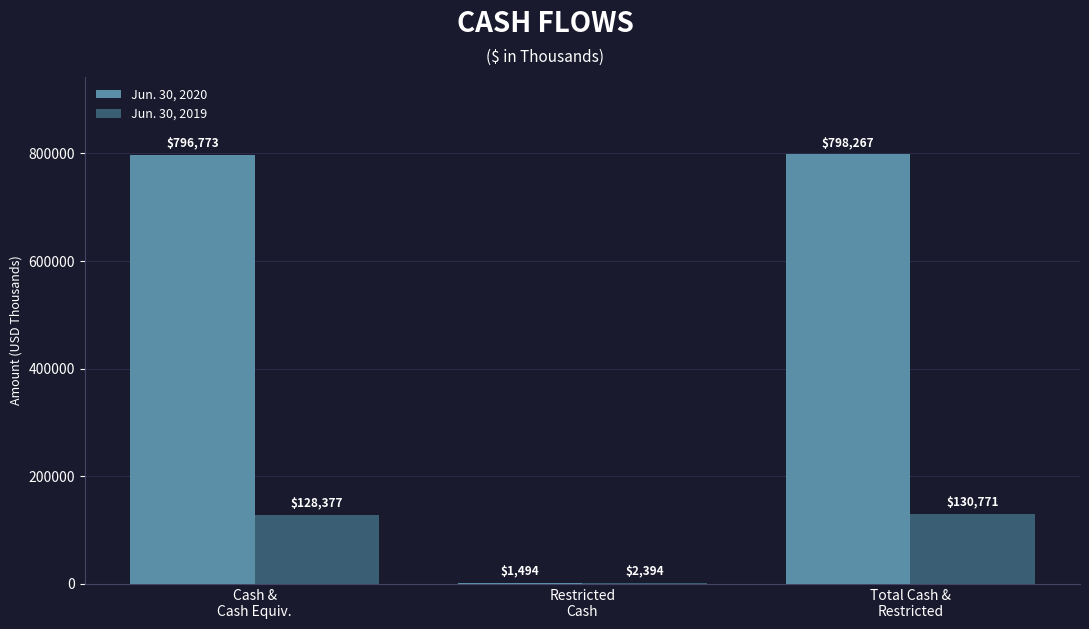

Is it true that Jun. 30, 2020 equals 1494 at Restricted
Cash?

True